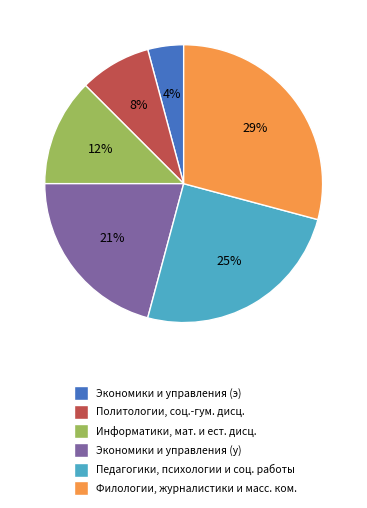

Which category has the biggest portion of the pie?

Филологии, журналистики и масс. ком.